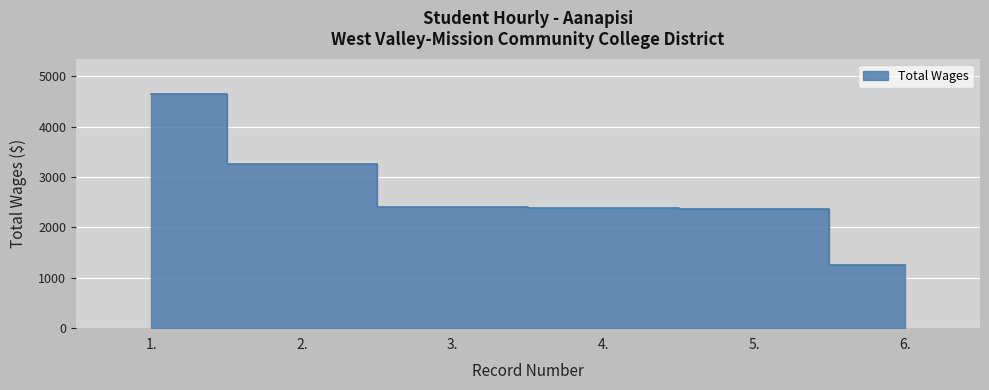

At which label is the value closest to 2952?

2.